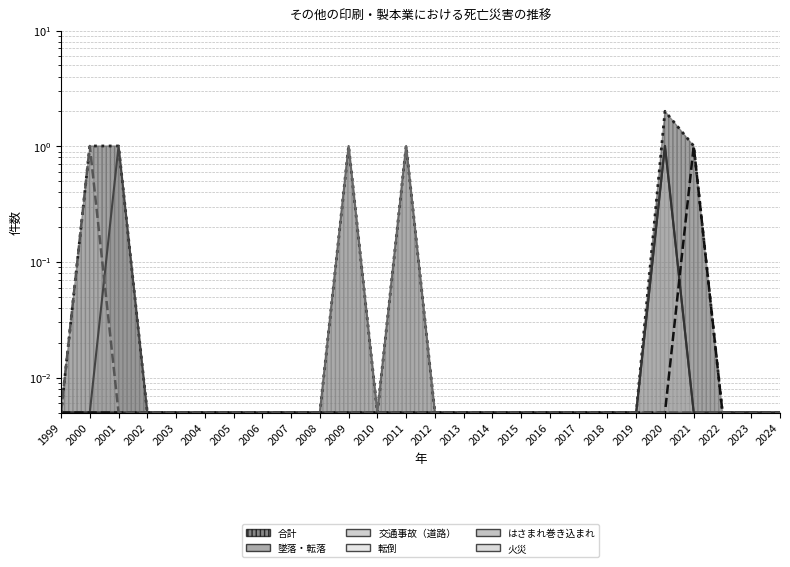

What is the total value across all series at 2020?

4.0